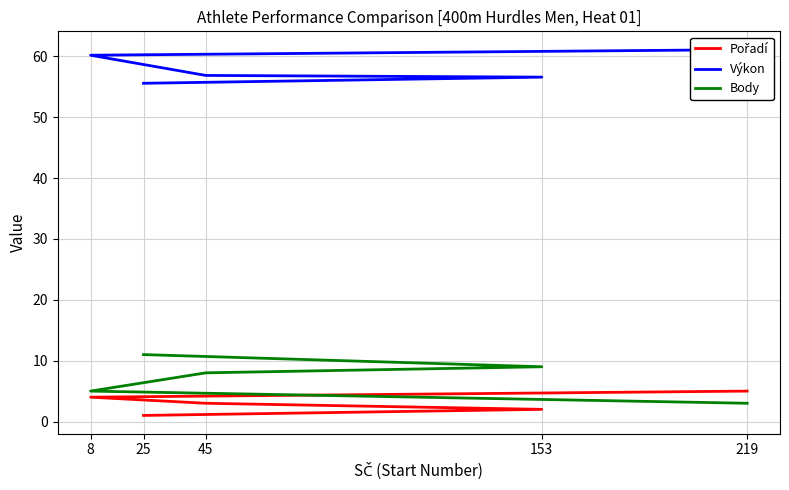

At how many categories does at least one series exceed 28?

5